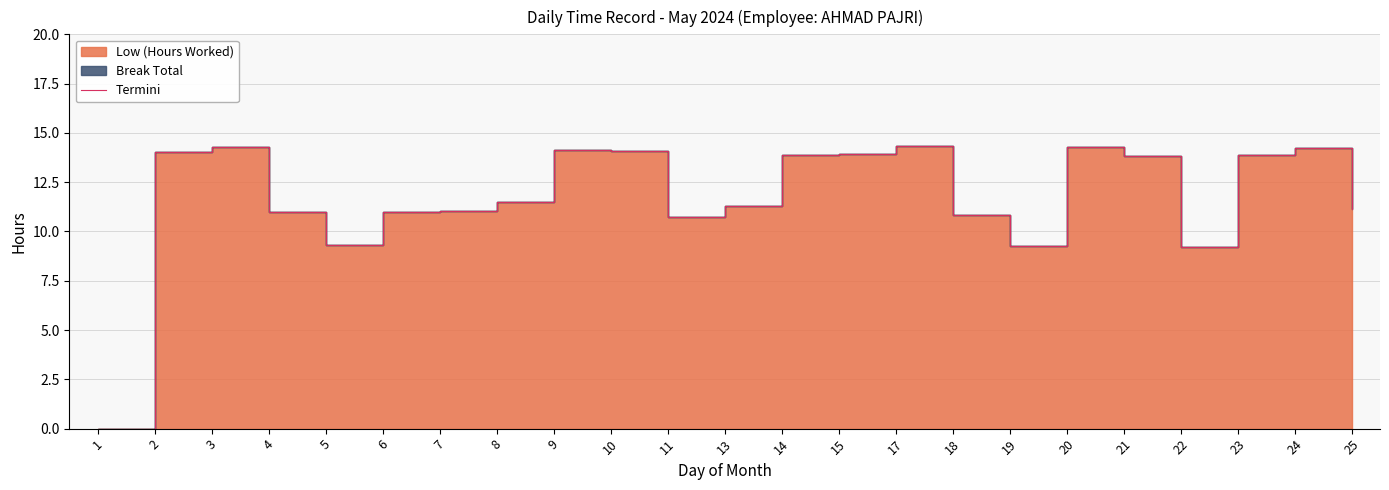

Where is the data nearest to the value 7?

22